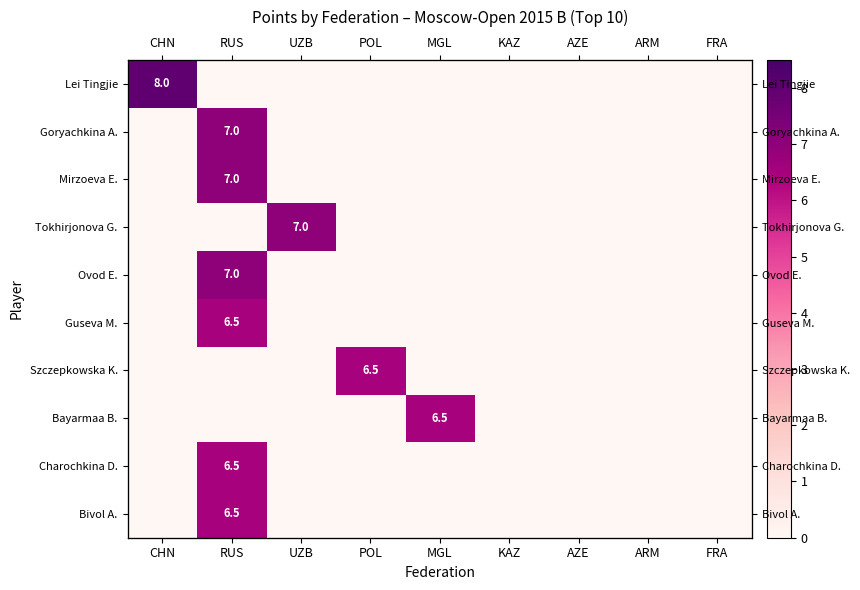

True or false: Guseva M. has a value of 2.7 at ARM.

False